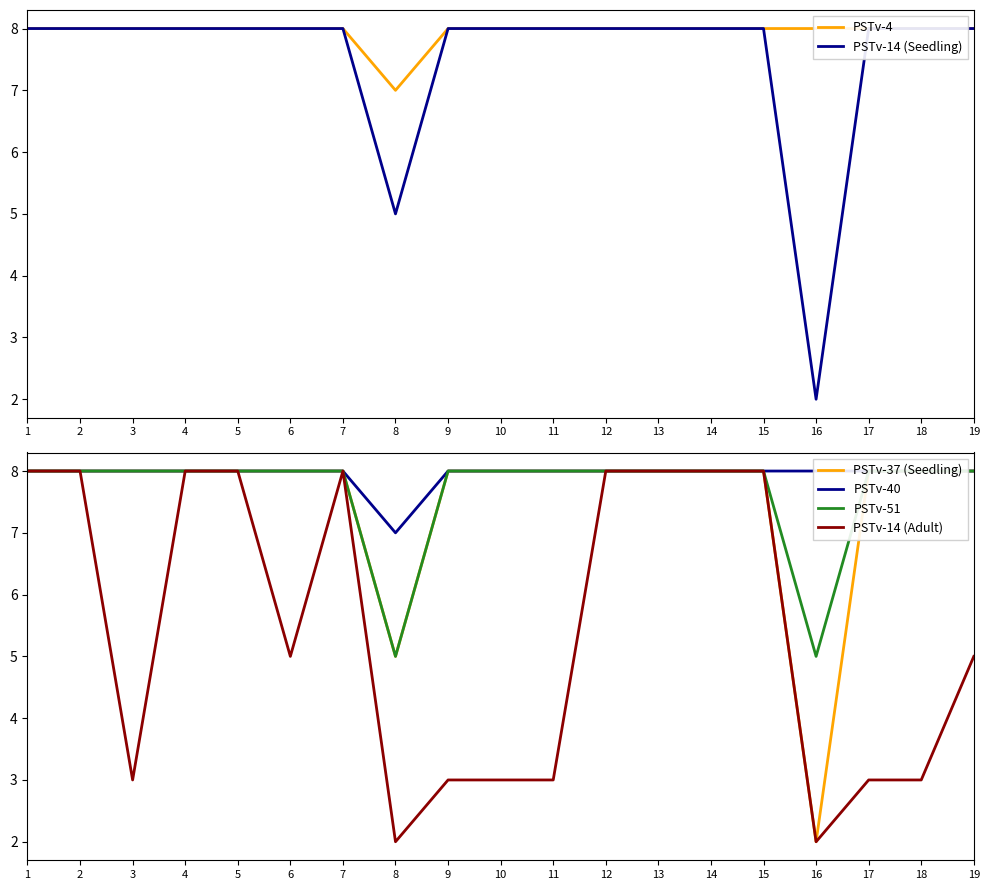

At how many categories does at least one series exceed 4?

19